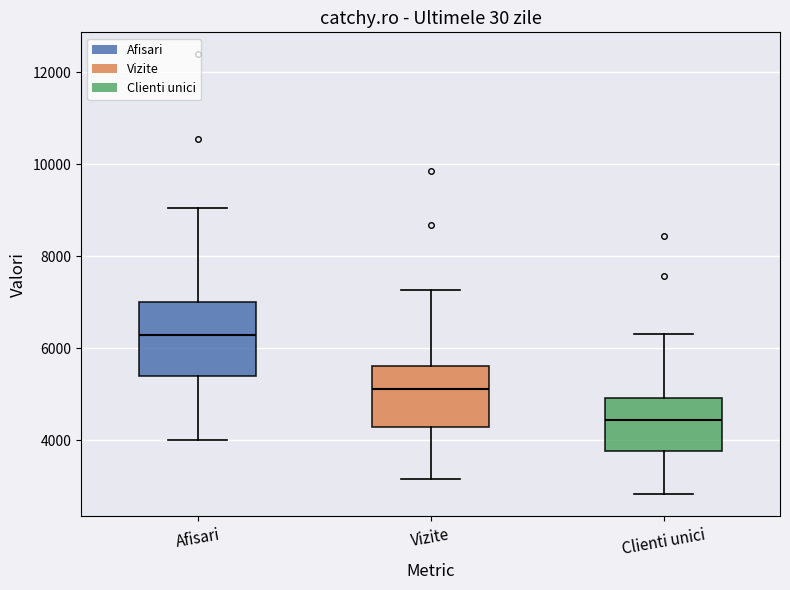

Reading left to right, read every box against the y-axis: the position of its median line, the range the box covers, and the ends of its whiskers. The values are not printed on the chart, so give them approximately, as read against the axis.

Afisari: median 6200, box 5400 to 7000, whiskers 4000 to 9000
Vizite: median 5200, box 4200 to 5600, whiskers 3200 to 7200
Clienti unici: median 4400, box 3800 to 5000, whiskers 2800 to 6400